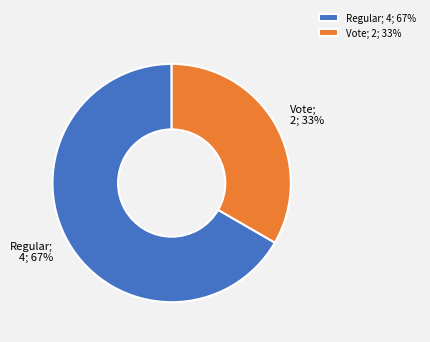

Is the sum of Vote and Regular greater than half?

Yes